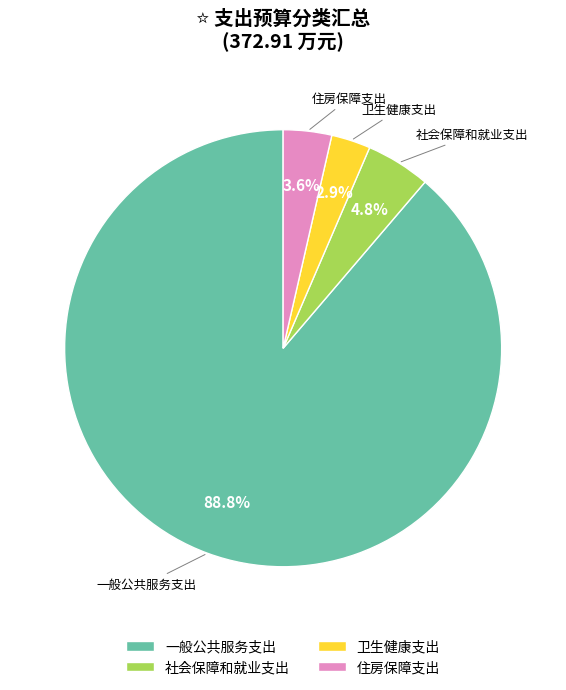

Count the number of slices in the pie.

4